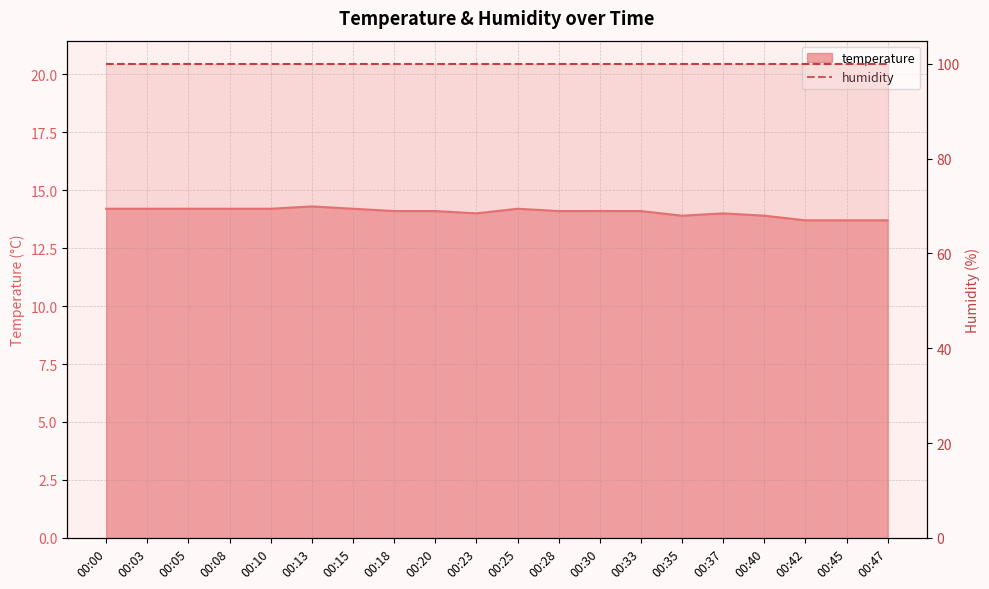

How many points are higher than both their immediate neighbors (excluding endpoints)?

3